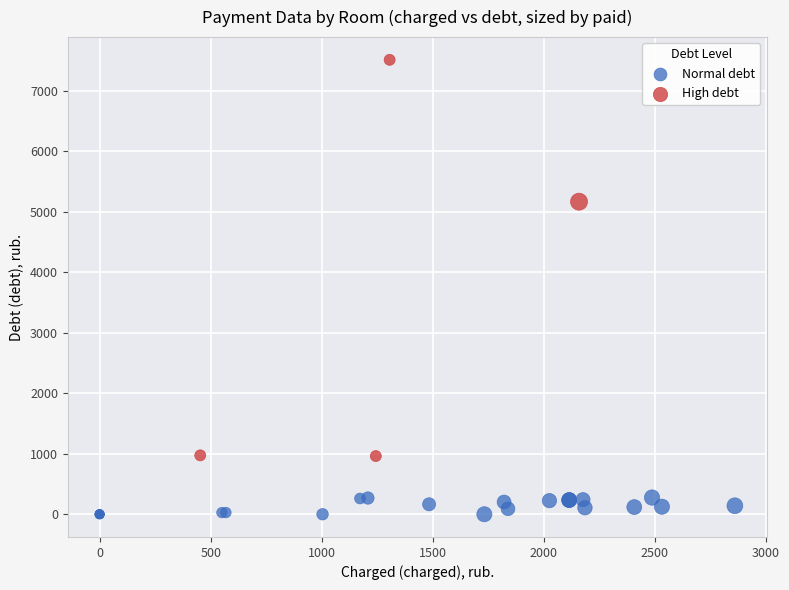

Which series has the largest Y range (max minus min)?

High debt